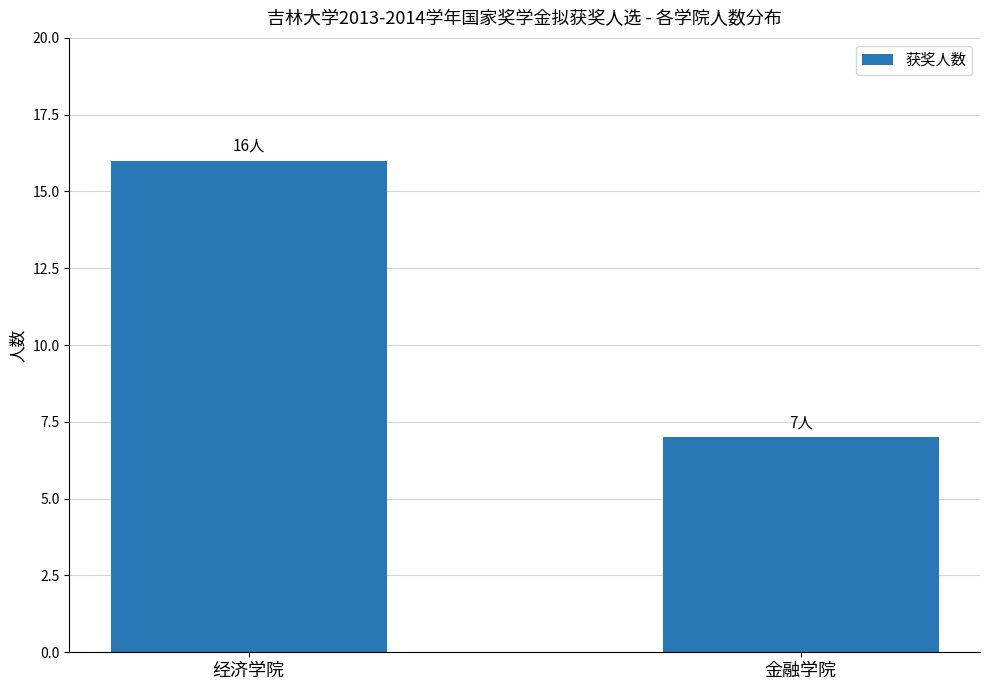

What is the minimum value shown in the chart?

7